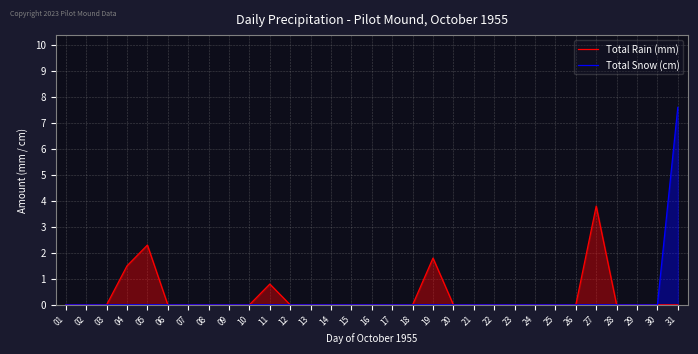

At how many categories does at least one series exceed 1?

5